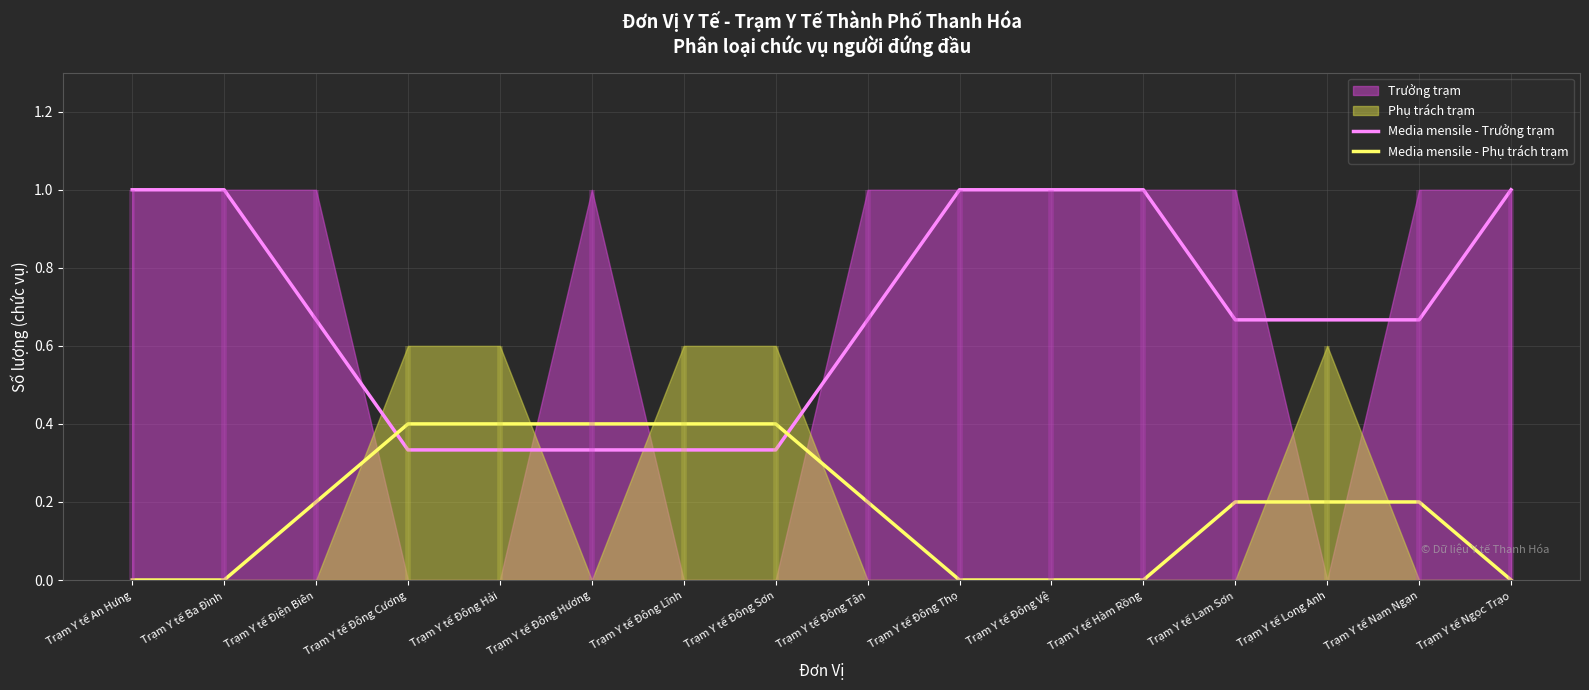

What is the difference between the maximum and minimum values in the Media mensile - Phụ trách trạm series?

0.4